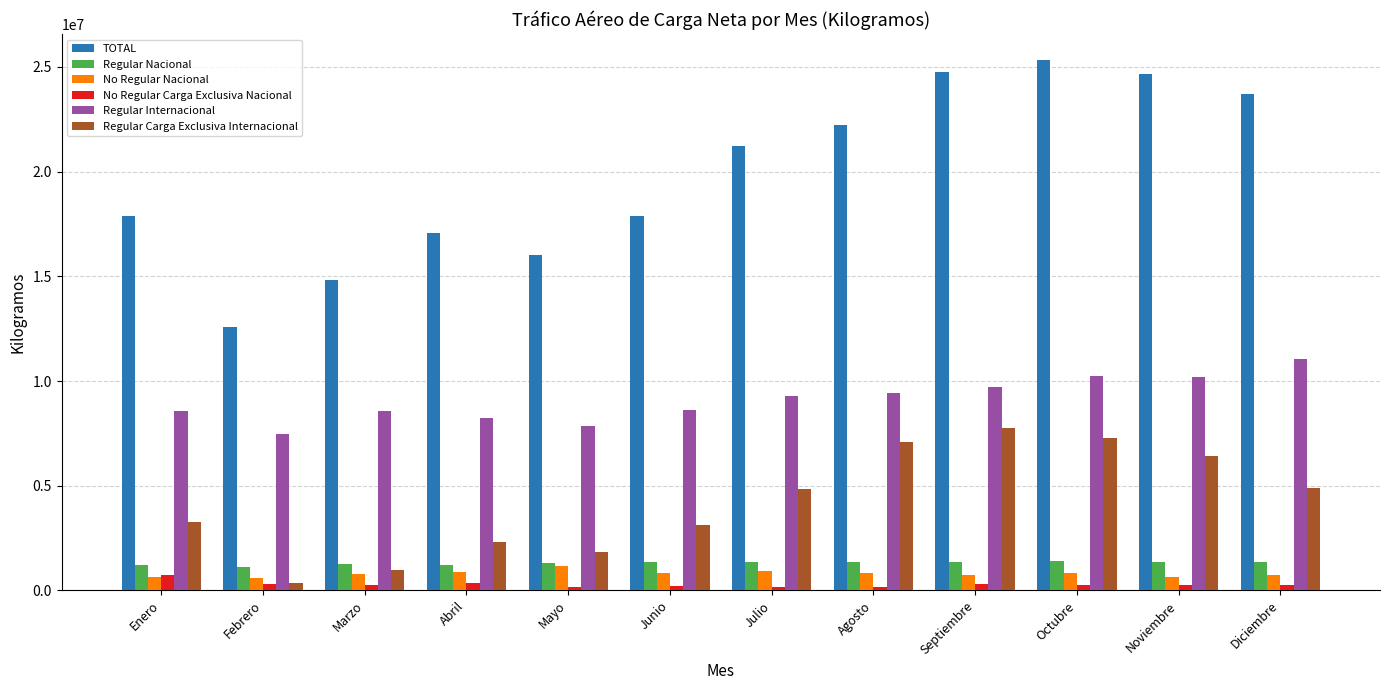

What is the label of the 3rd bar from the right?

Octubre